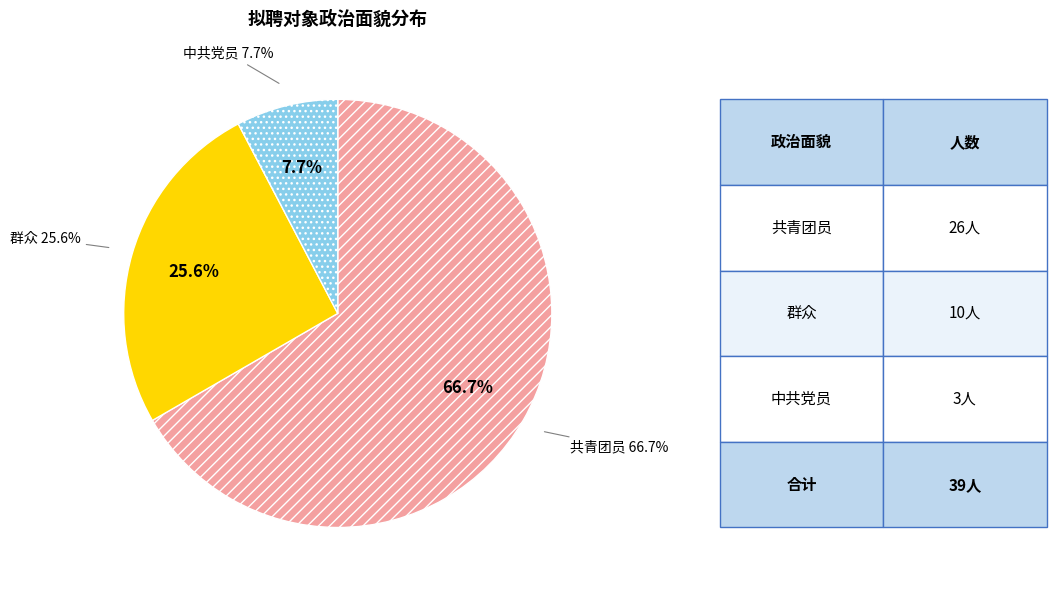

Which slice is the largest?

共青团员